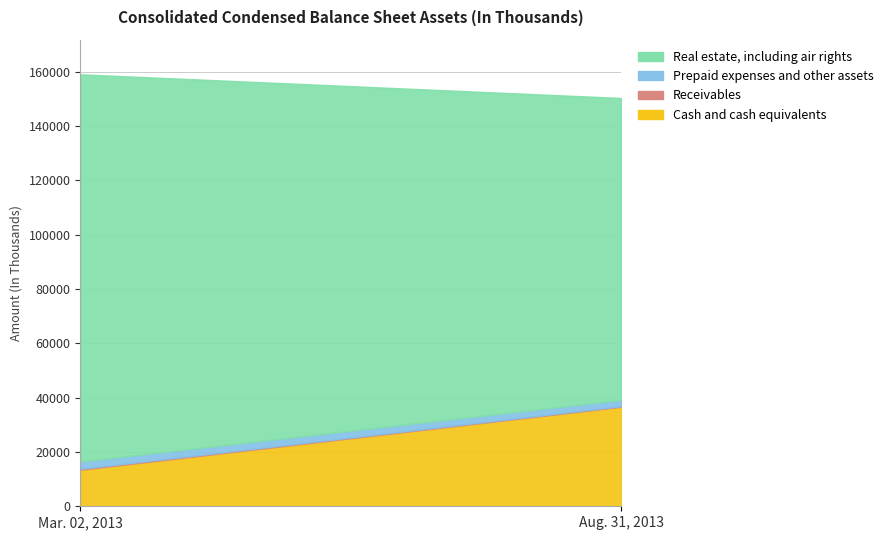

At which label does Real estate, including air rights reach its minimum?

Aug. 31, 2013